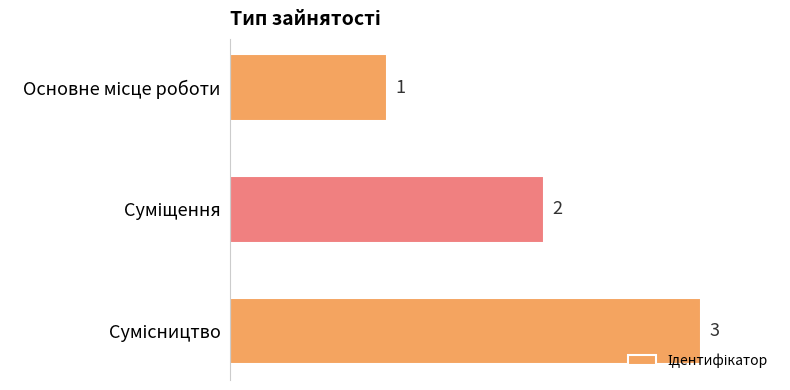

What is the greatest value displayed?

3